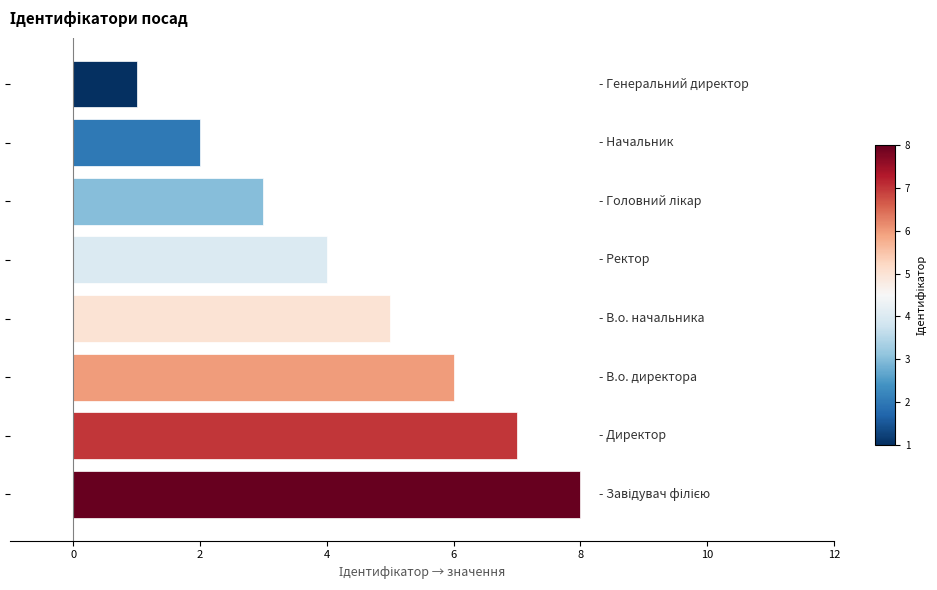

What is the maximum value shown in the chart?

8